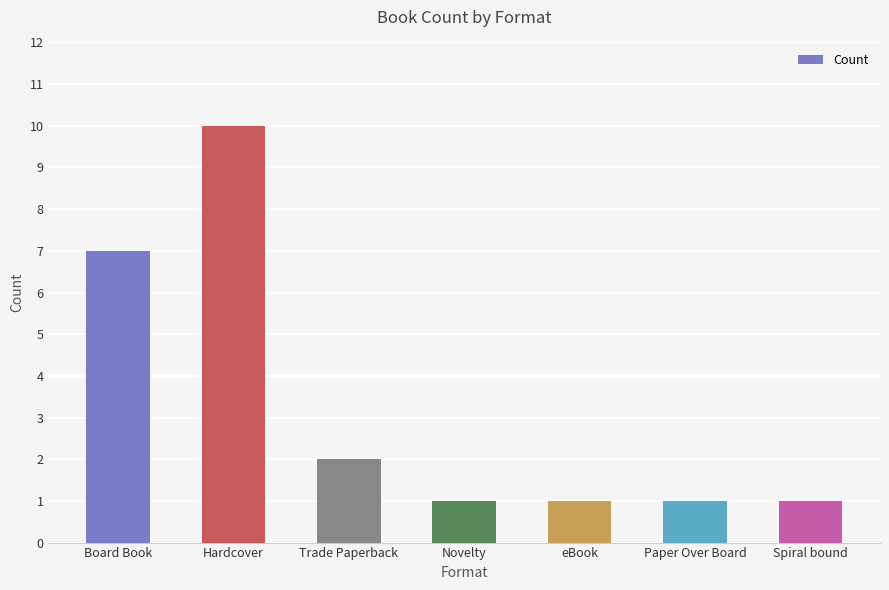

What is the sum of all values?

23